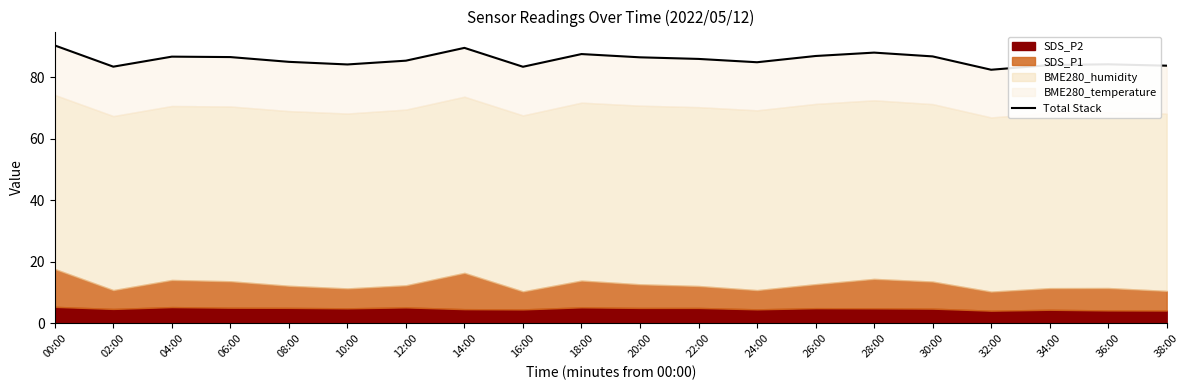

What is the label of the 18th point from the right?

04:00